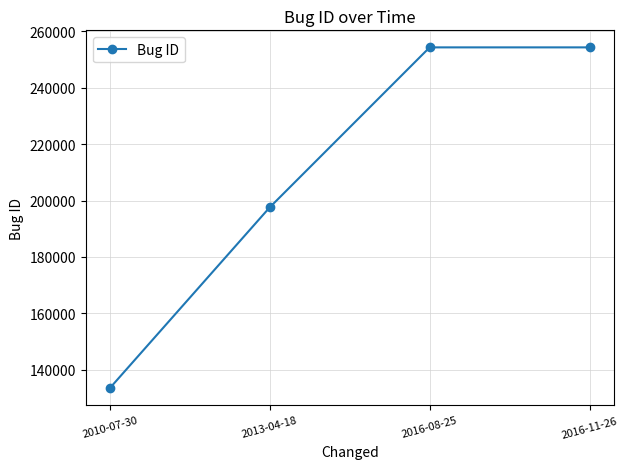

What is the label of the 4th point from the right?

2010-07-30